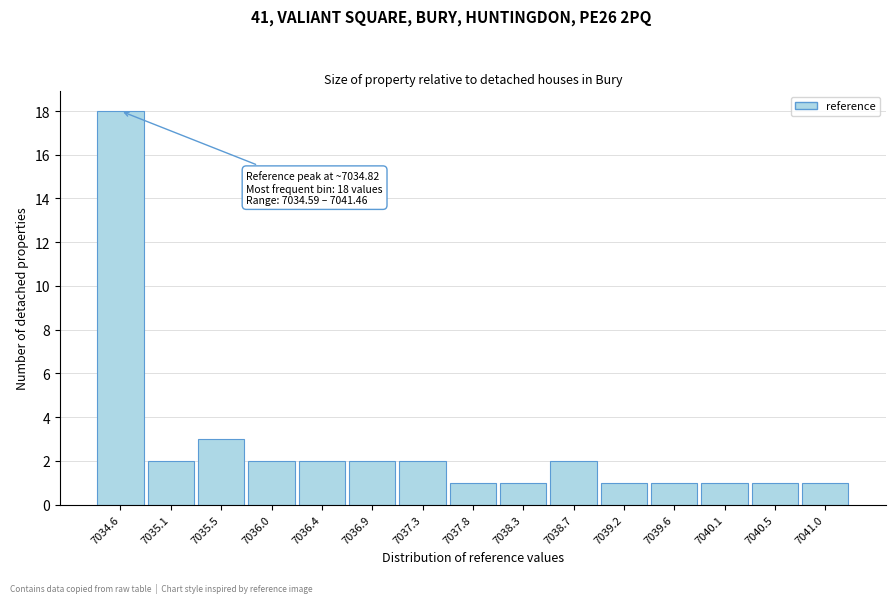

Reading left to right, what are all the values shown in this chart?

18	2	3	2	2	2	2	1	1	2	1	1	1	1	1